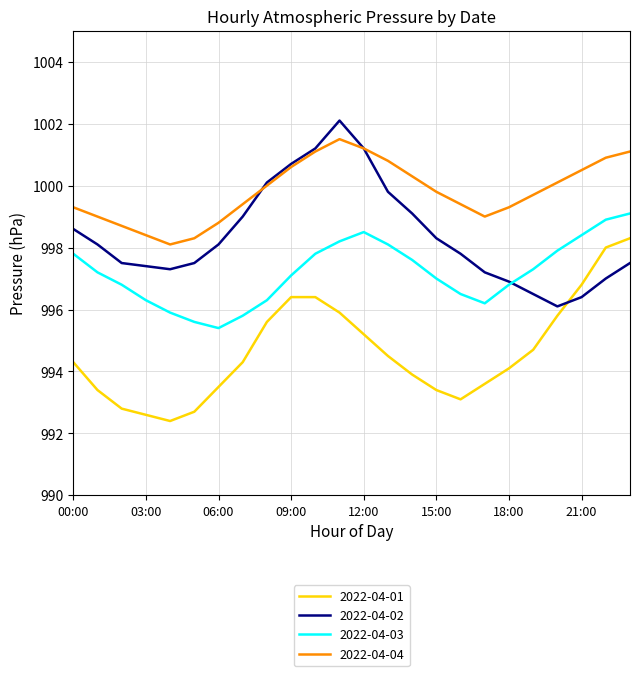

What is the lowest value of the 2022-04-03 series?

995.4